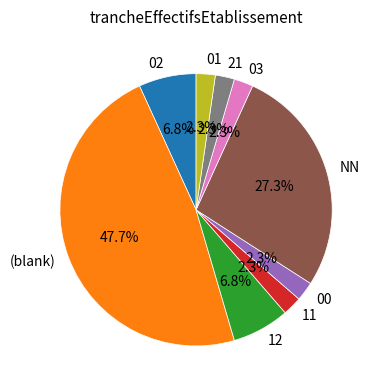

Is there a majority slice in this chart?

No